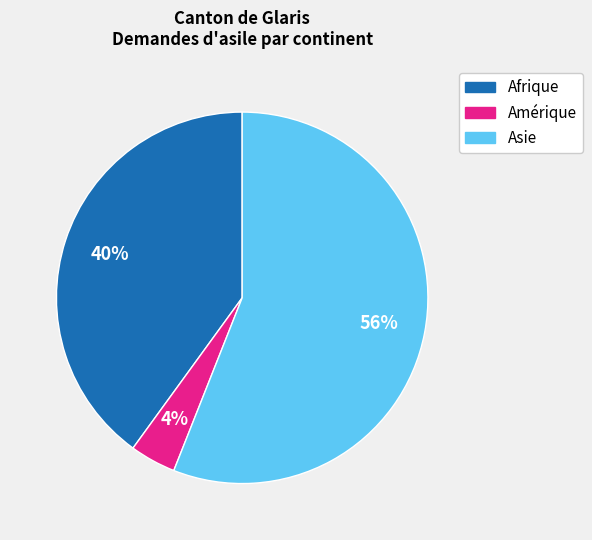

To the nearest percent, what portion does Afrique represent?

40%